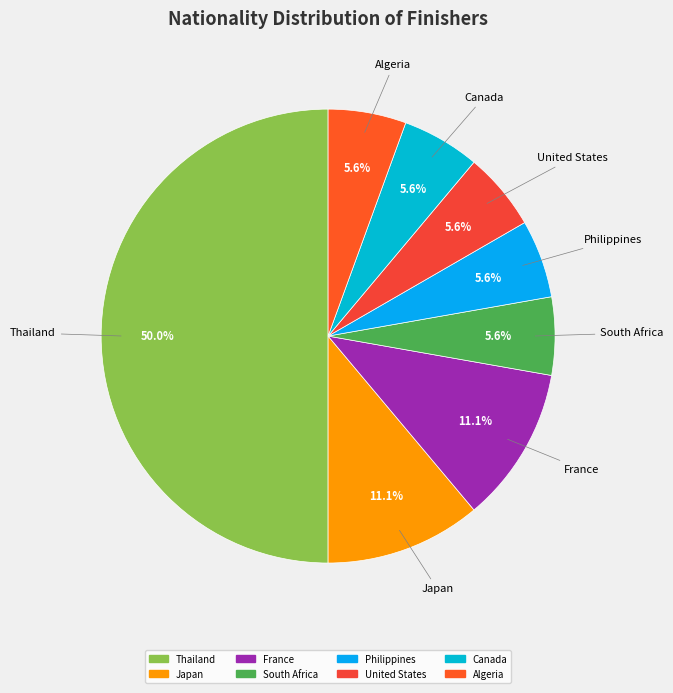

How many slices are in this pie chart?

8